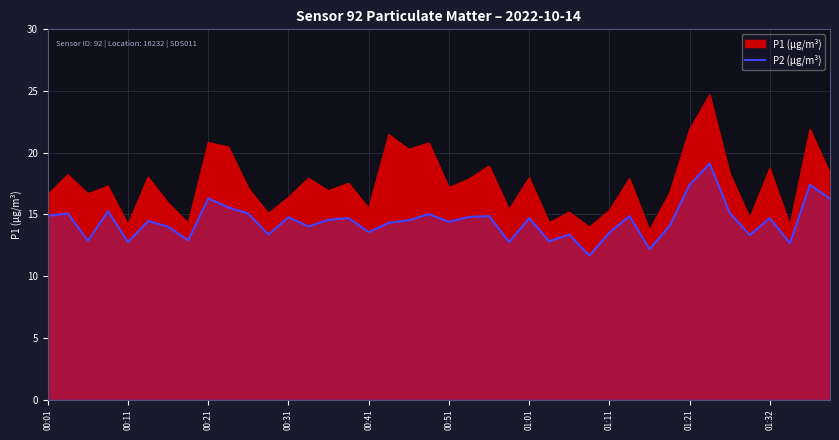

Count the number of categories in the chart.

40